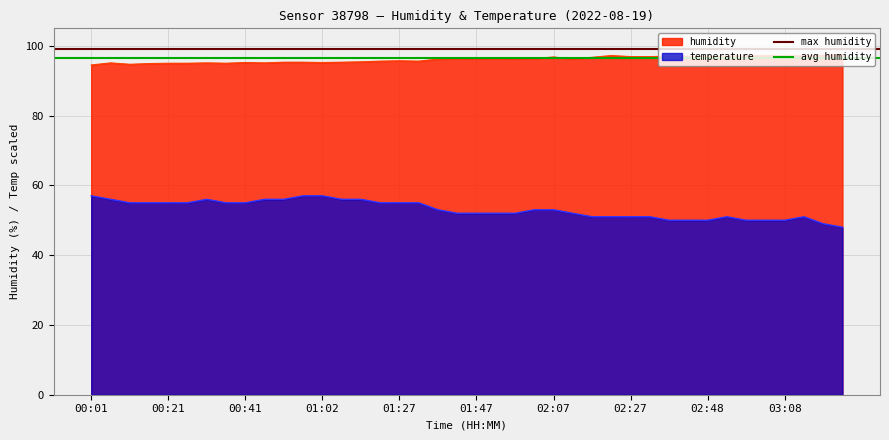

The temperature series shows 52.0 at 01:47. True or false?

True